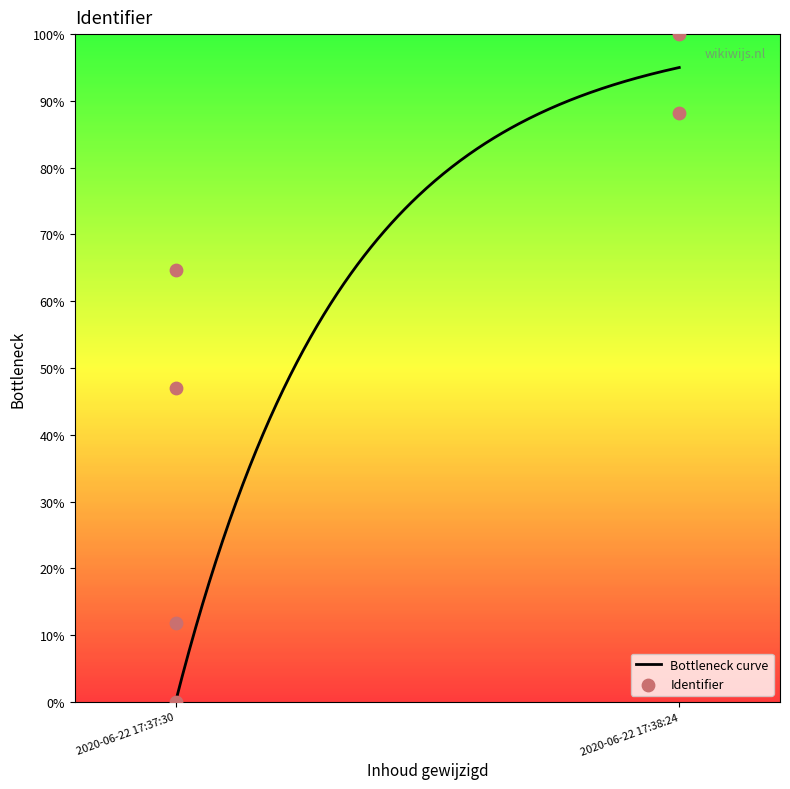

What is the change in value from 2020-06-22 17:37:30 to 2020-06-22 17:37:30?

+0.2